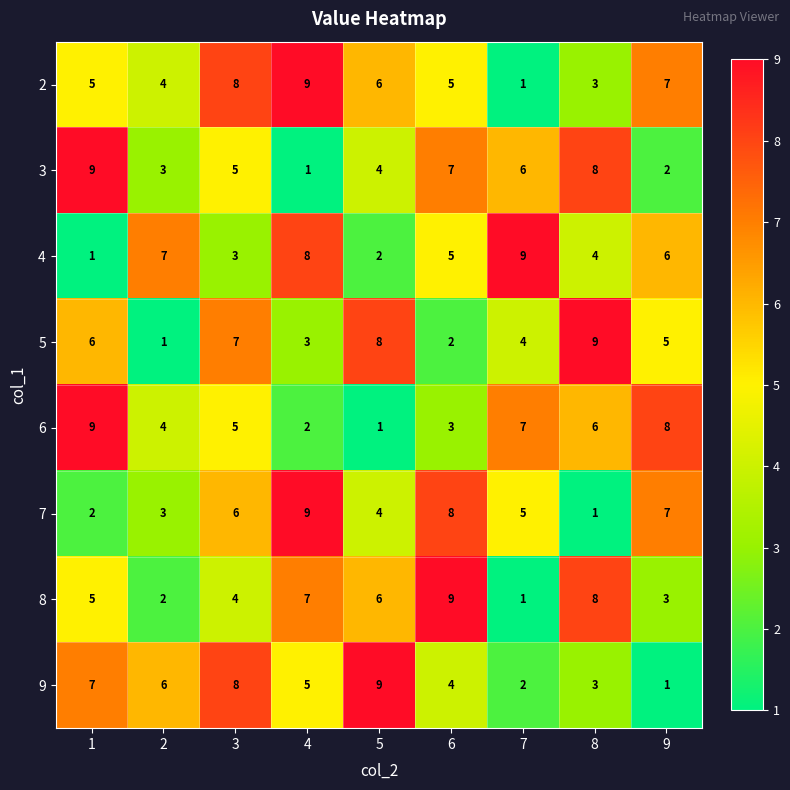

What is the difference between the highest and lowest values at 2?

6